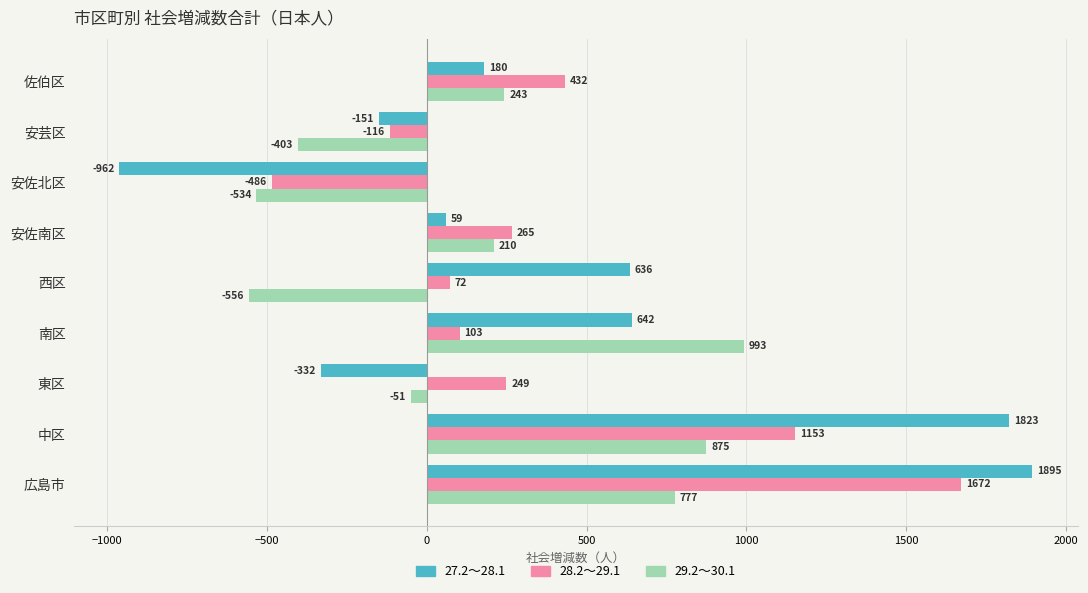

What is the approximate value of 28.2～29.1 at 安芸区, to the nearest 10?

-120